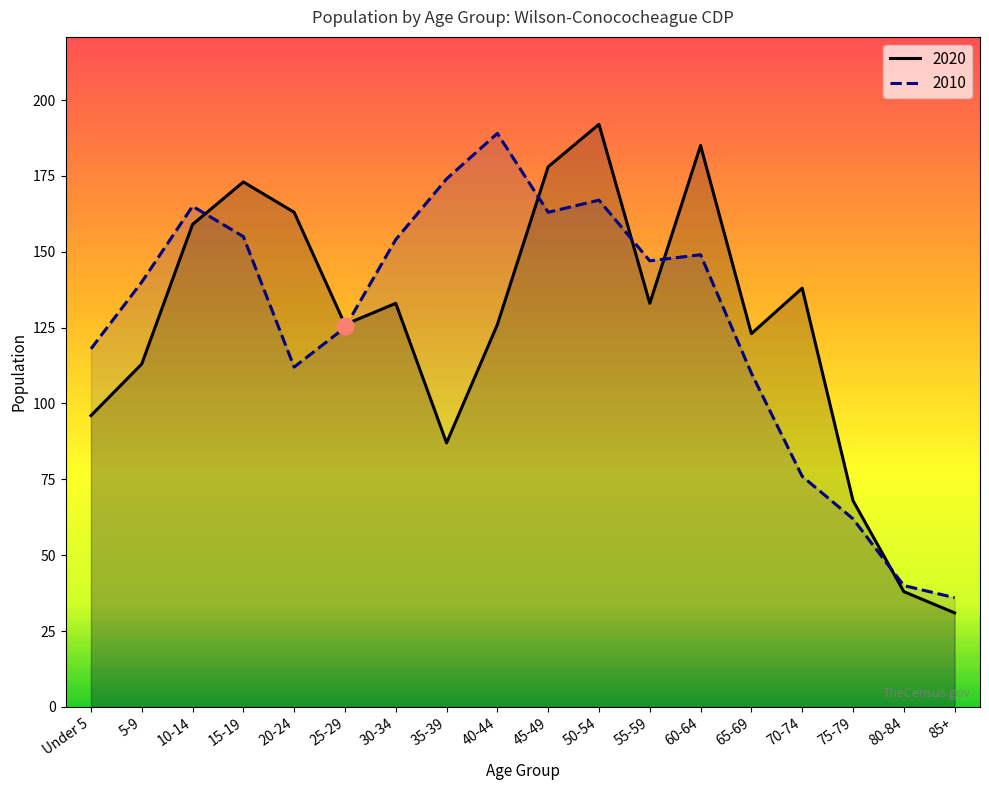

What is the spread (max minus min) of values at 85+?

5